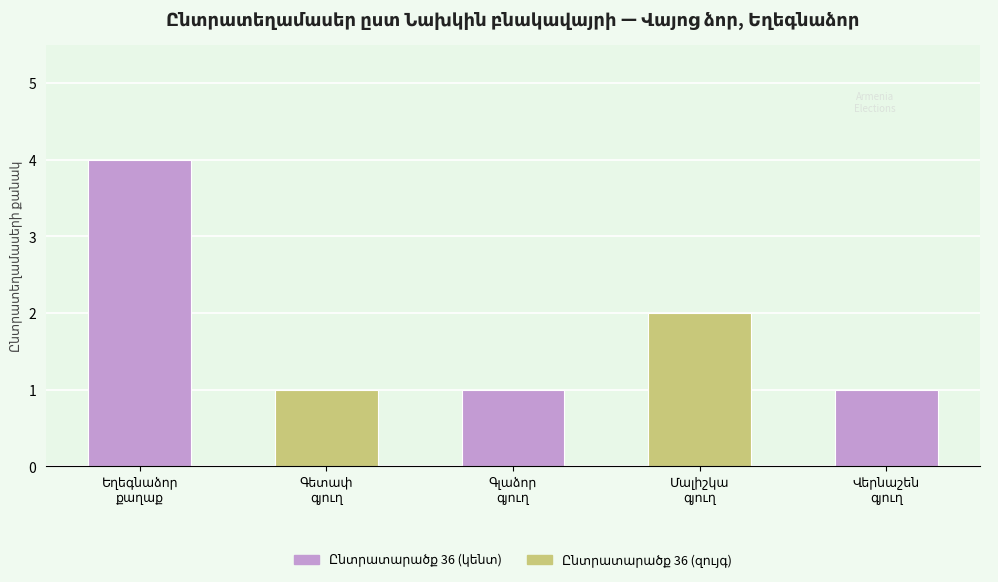

What is the difference between the maximum and minimum values?

3